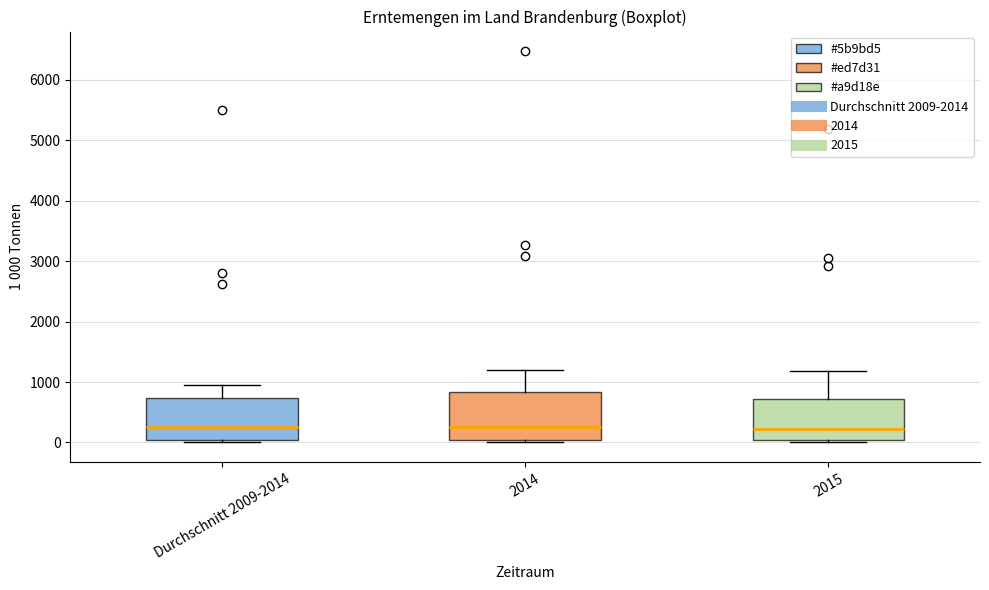

Reading left to right, read every box against the y-axis: the position of its median line, the range the box covers, and the ends of its whiskers. The values are not printed on the chart, so give them approximately, as read against the axis.

Durchschnitt 2009-2014: median 200, box 0 to 700, whiskers 0 (just below the box's lower edge) to 900
2014: median 300, box 0 to 800, whiskers 0 (just below the box's lower edge) to 1200
2015: median 200, box 0 to 700, whiskers 0 (just below the box's lower edge) to 1200